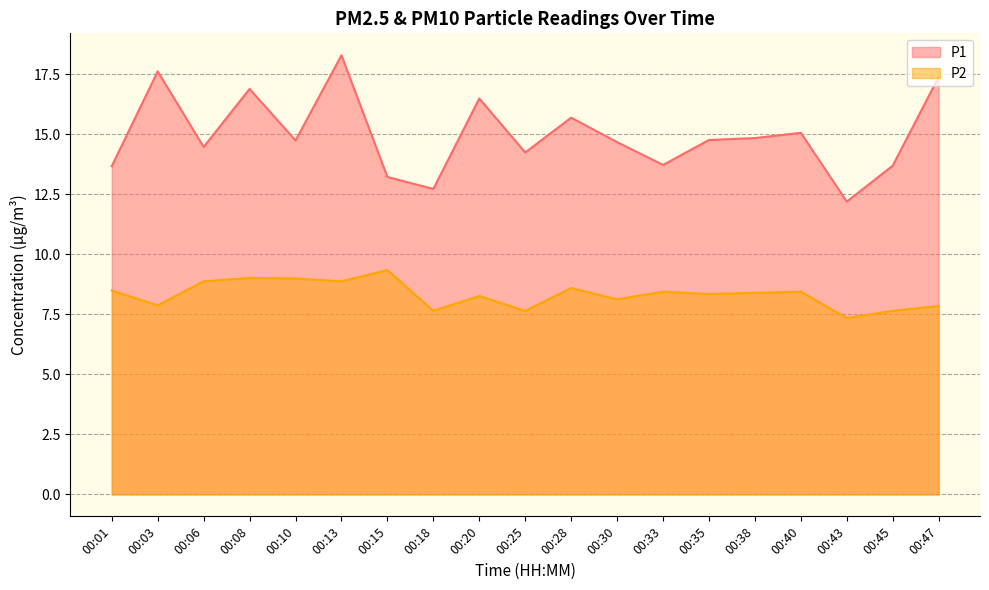

True or false: P1 has more than 2 points higher than both neighbors.

True